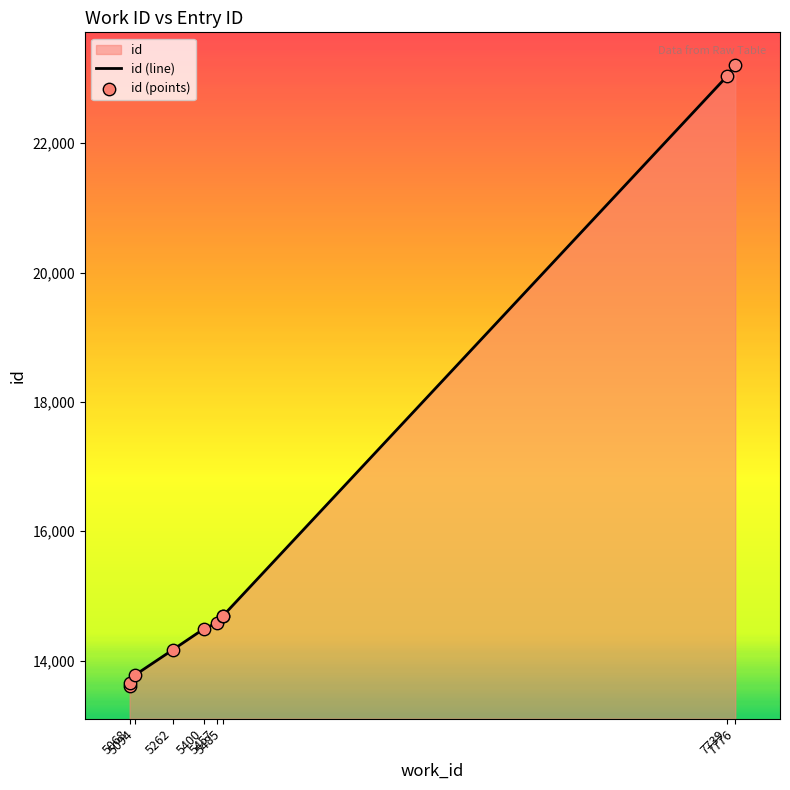

Which series has the largest total across all categories?

id (line)